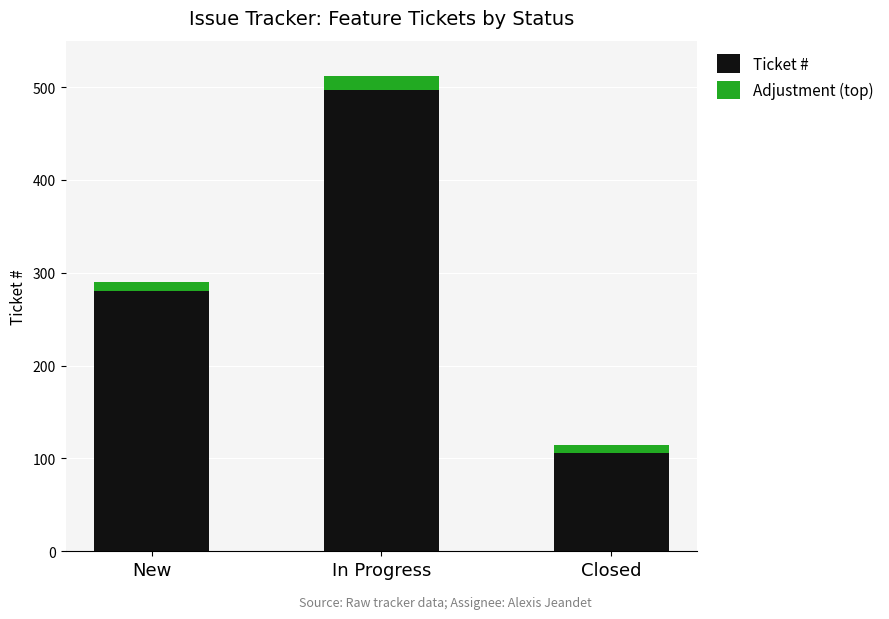

At which category is the sum across all series the highest?

In Progress